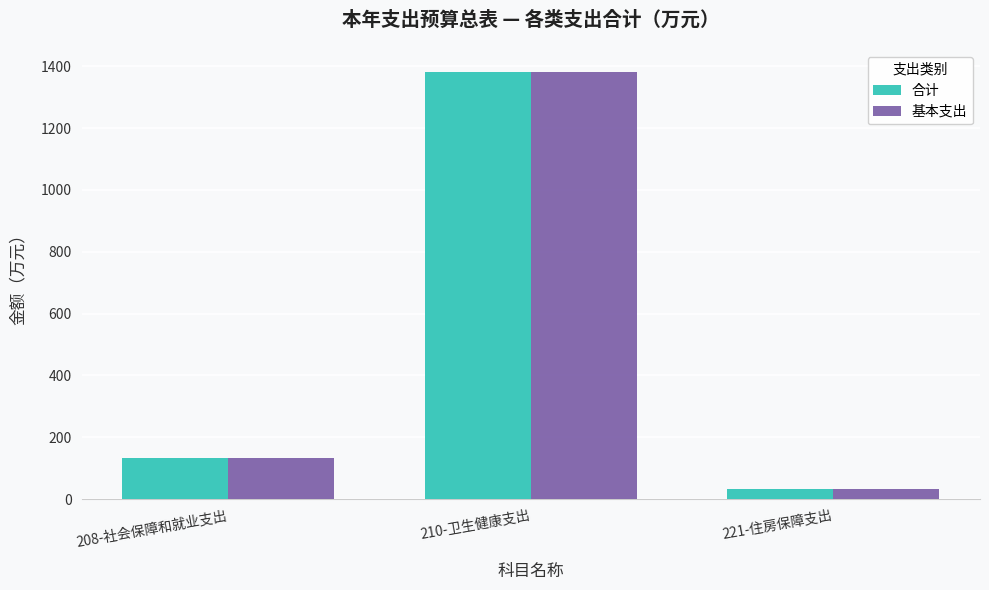

What is the difference between the 合计 values at 208-社会保障和就业支出 and 210-卫生健康支出?

1250.8